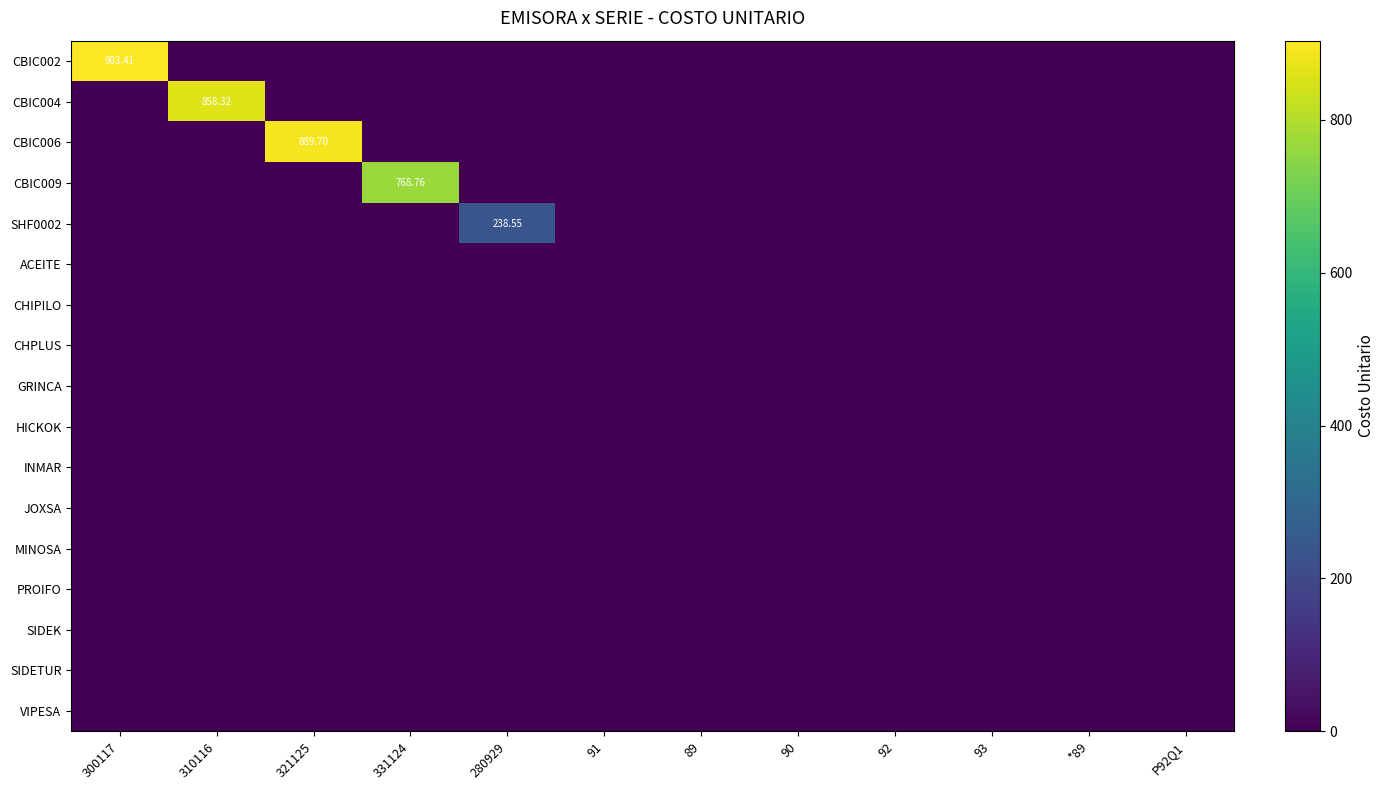

Between 331124 and 89, which series saw the biggest shift?

CBIC009